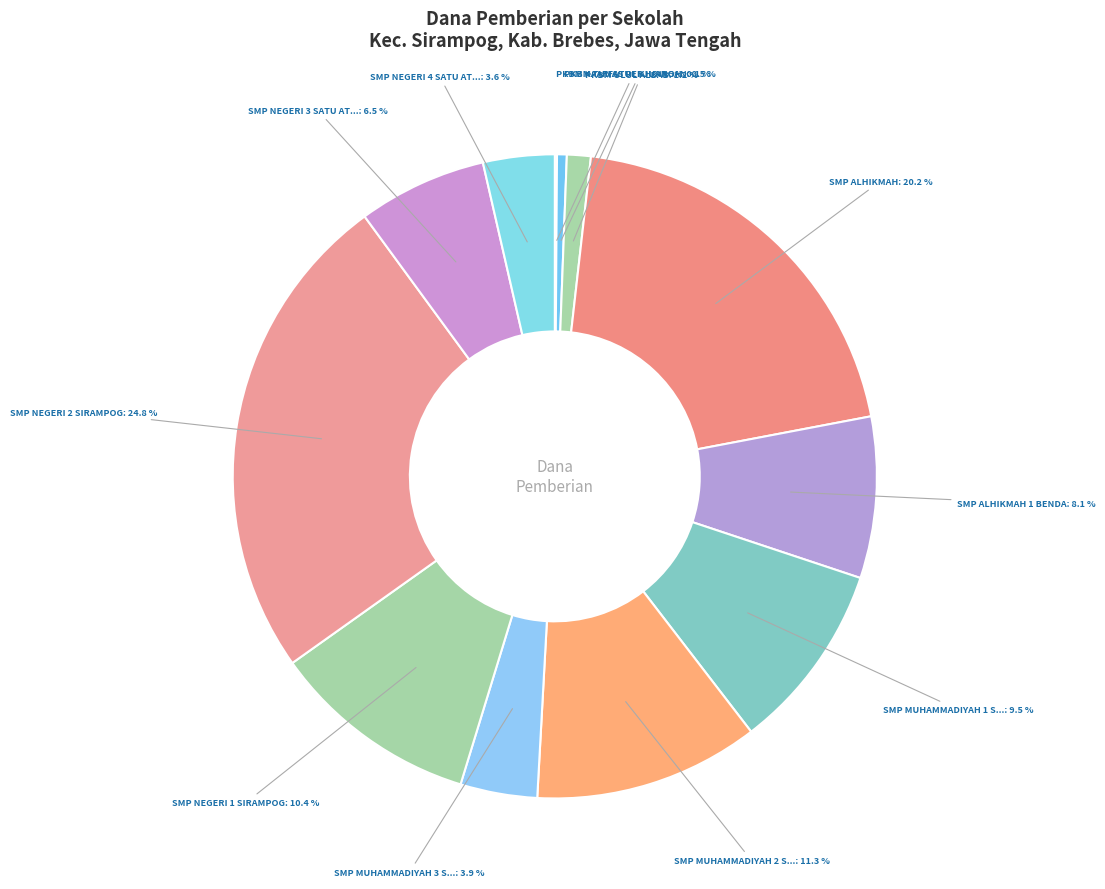

Which category has the biggest portion of the pie?

SMP NEGERI 2 SIRAMPOG